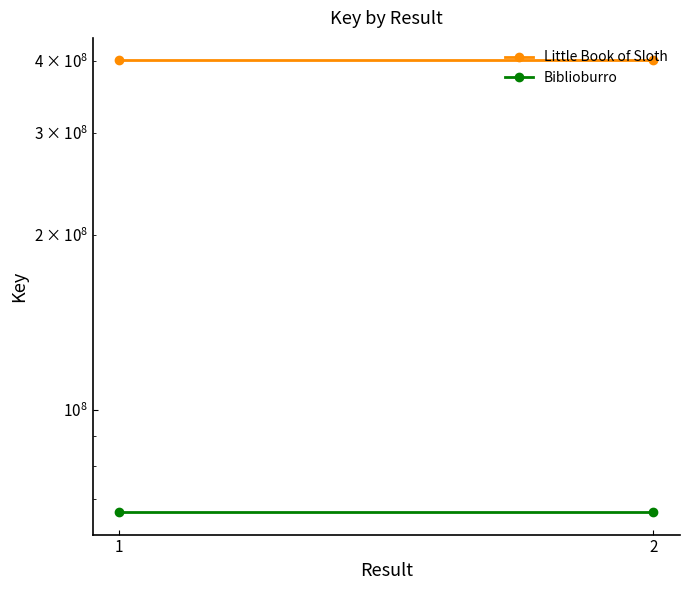

Which category has the highest value across all series?

1